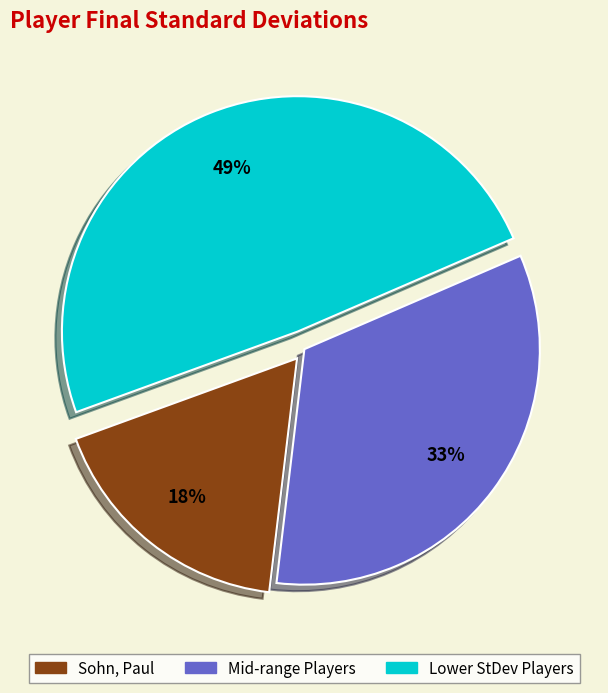

Does any single category account for the majority?

No